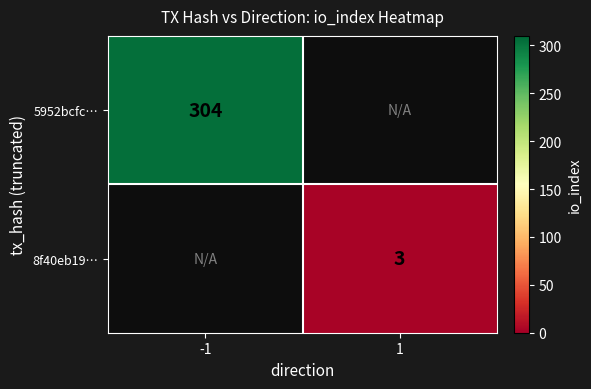

True or false: 5952bcfc… has a value of 410 at -1.

False